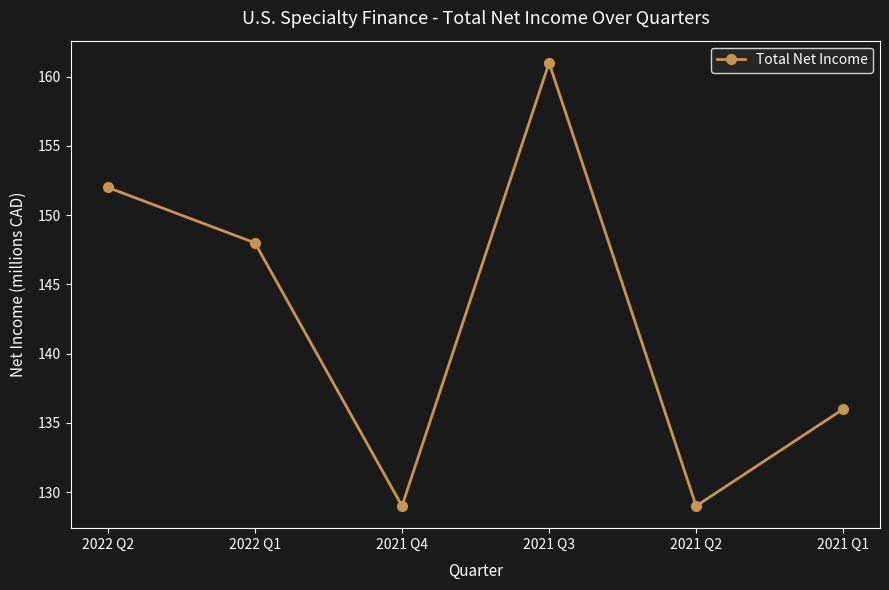

How many values are below 148?

3